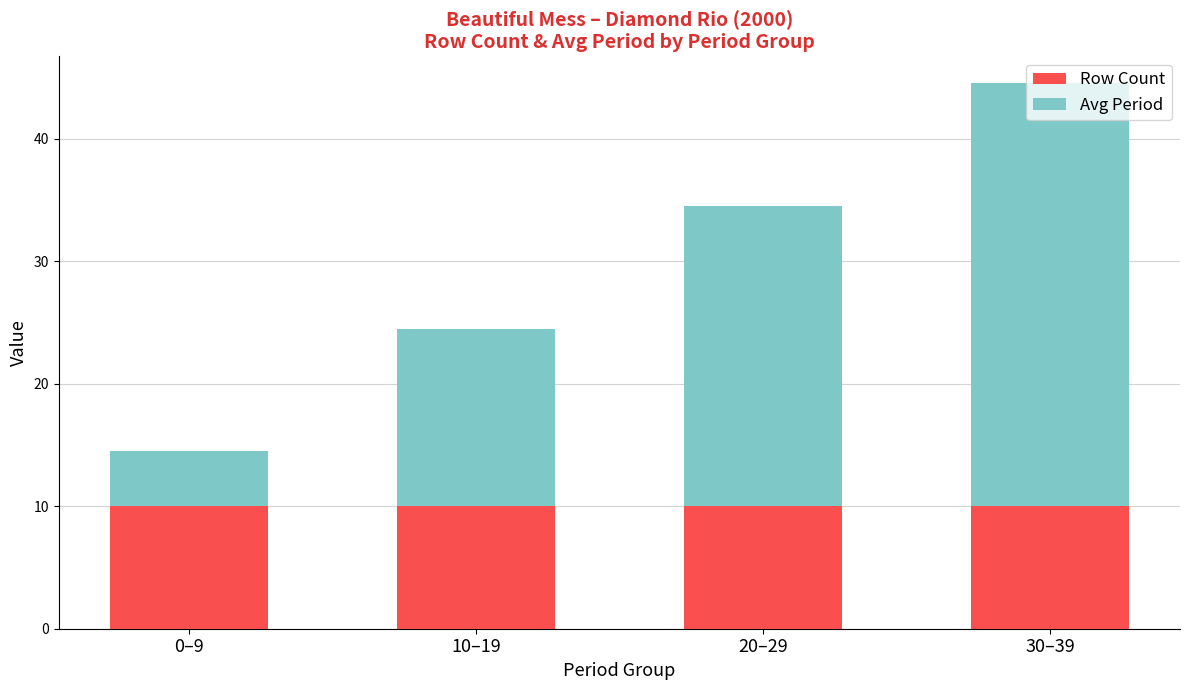

What is the total value across all series at 30–39?

44.5